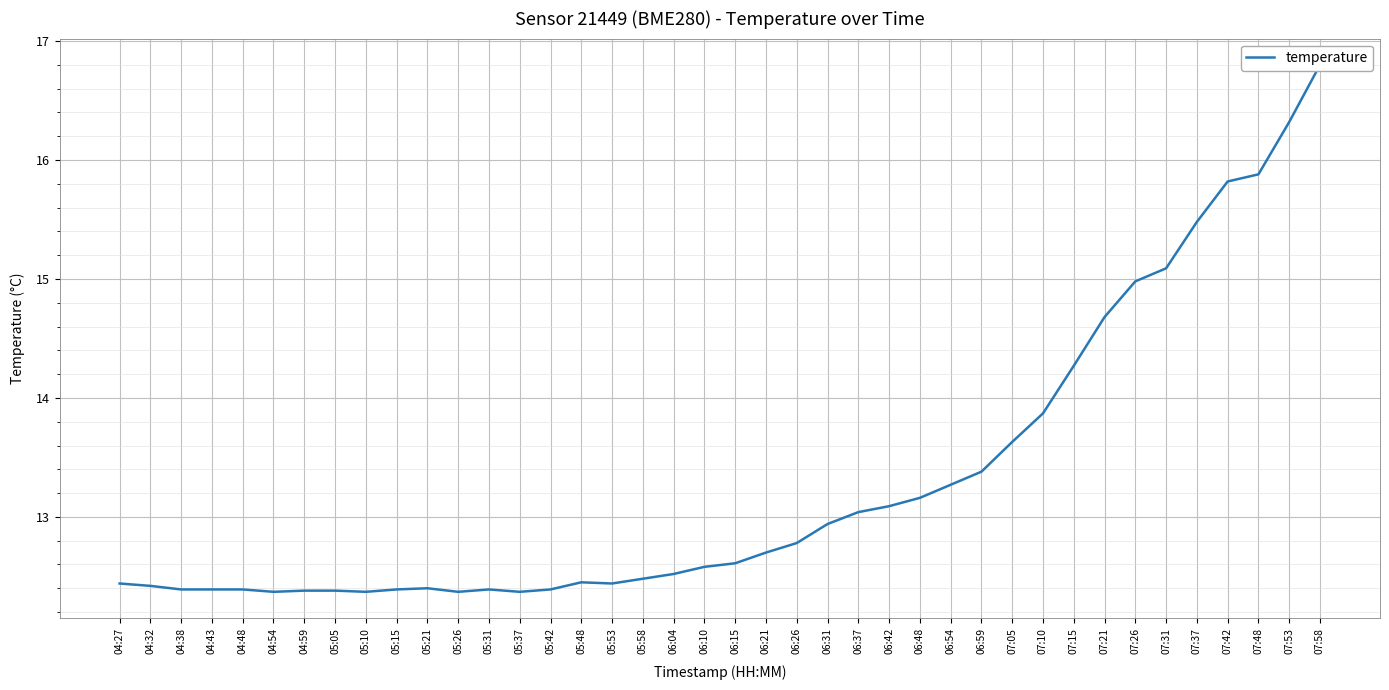

Which category has the lowest value across all series?

04:54